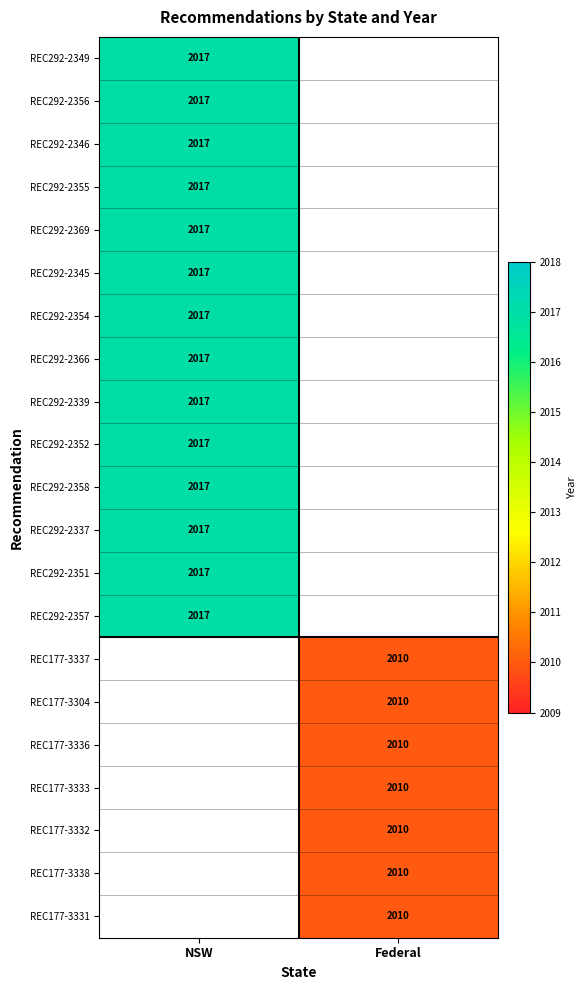

True or false: REC292-2349 has a value of 2017 at NSW.

True